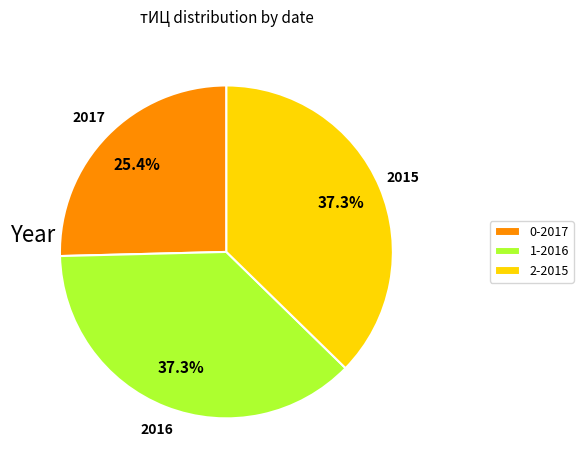

Is 2017 the majority of the pie?

No